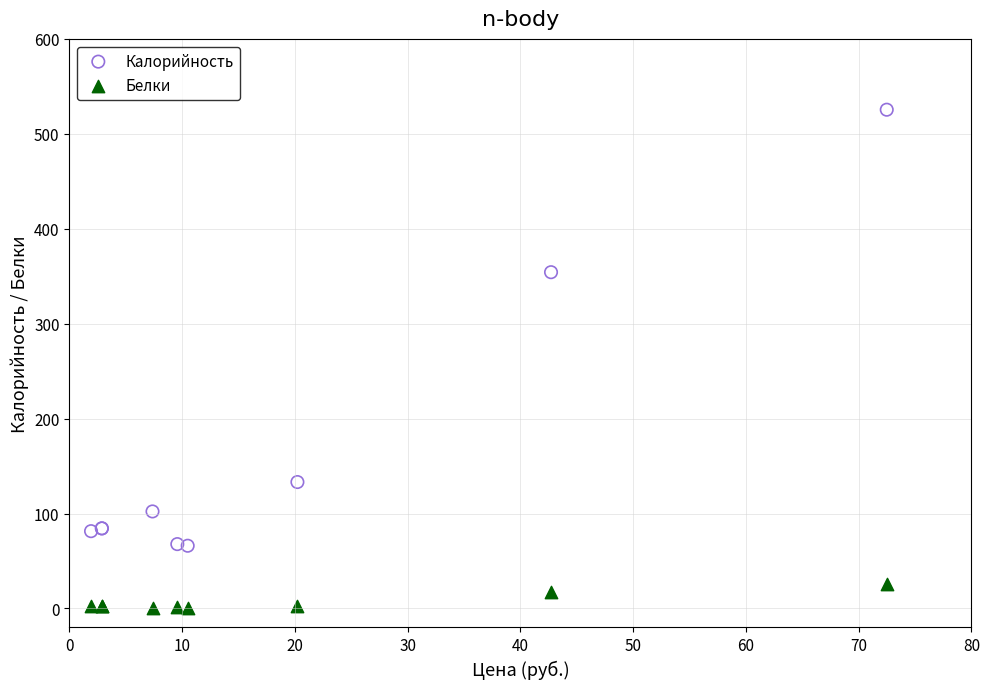

What is the X range (max minus min) for the scatter plot?

70.6